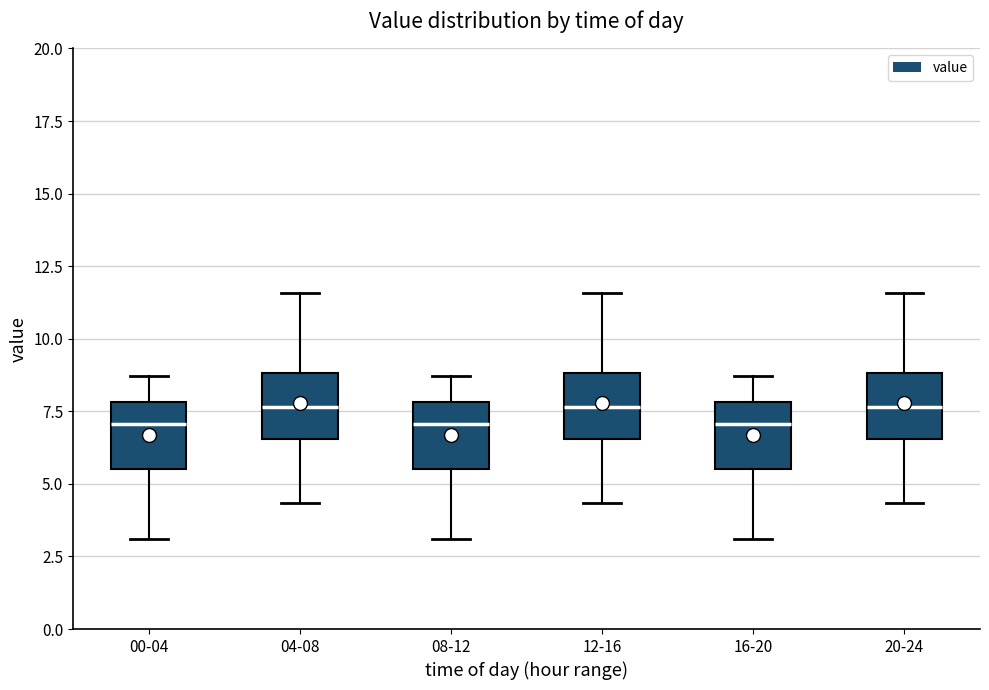

Reading left to right, read every box against the y-axis: the position of its median line, the range the box covers, and the ends of its whiskers. The values are not printed on the chart, so give them approximately, as read against the axis.

00-04: median 7.0, box 5.5 to 8.0, whiskers 3.0 to 8.5
04-08: median 7.5, box 6.5 to 9.0, whiskers 4.5 to 11.5
08-12: median 7.0, box 5.5 to 8.0, whiskers 3.0 to 8.5
12-16: median 7.5, box 6.5 to 9.0, whiskers 4.5 to 11.5
16-20: median 7.0, box 5.5 to 8.0, whiskers 3.0 to 8.5
20-24: median 7.5, box 6.5 to 9.0, whiskers 4.5 to 11.5